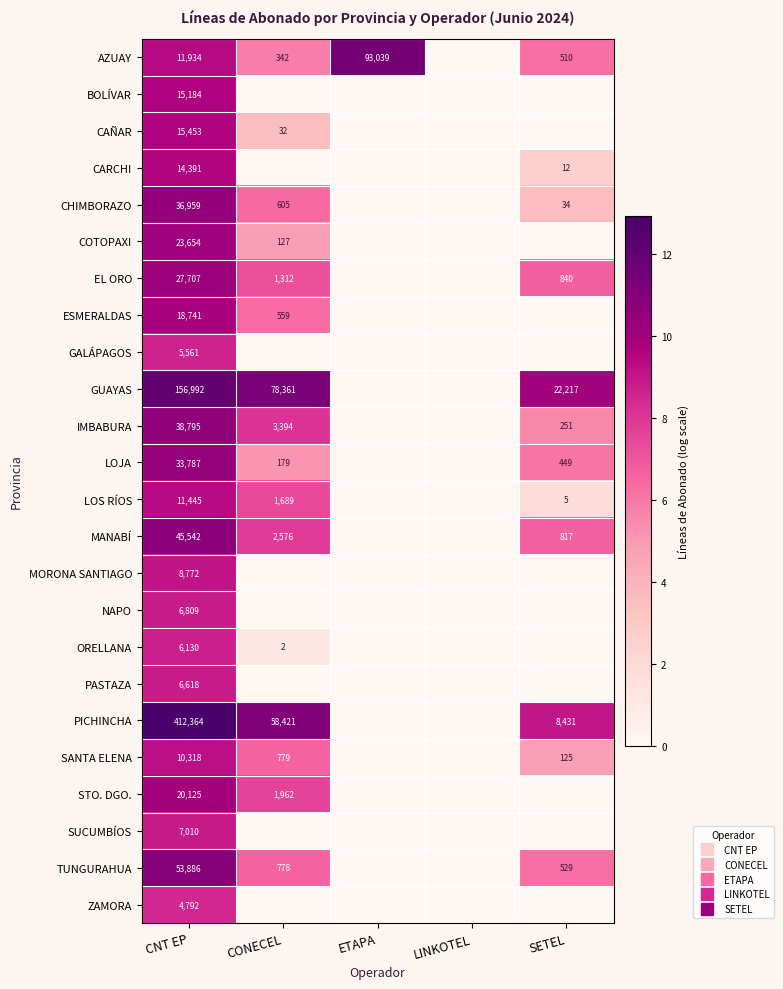

Which has a higher value, ETAPA or LINKOTEL?

ETAPA